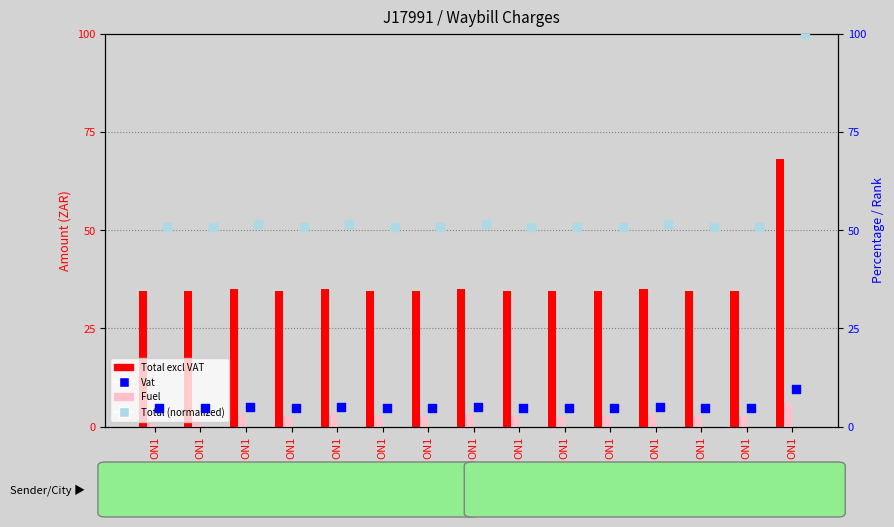

Which series has the widest spread of Y values?

Total (normalized)